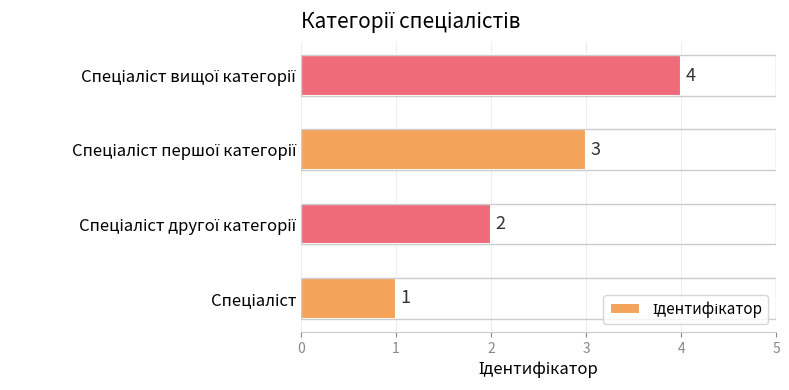

How many values are between 2 and 4?

3